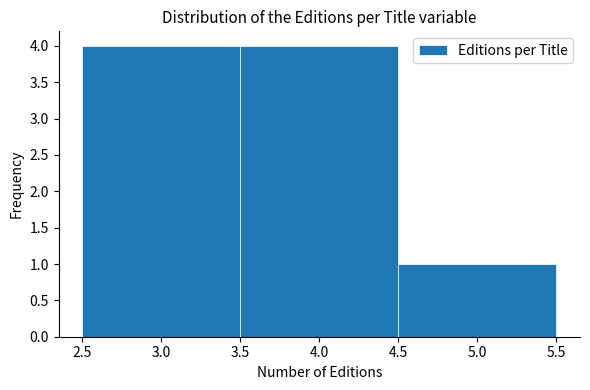

Reading left to right, transcribe this chart: for each bar, give the range it covers on the x-axis and its height. The values are not printed on the chart, so give them approximately, as read against the axis.

2.5 to 3.5: 4
3.5 to 4.5: 4
4.5 to 5.5: 1